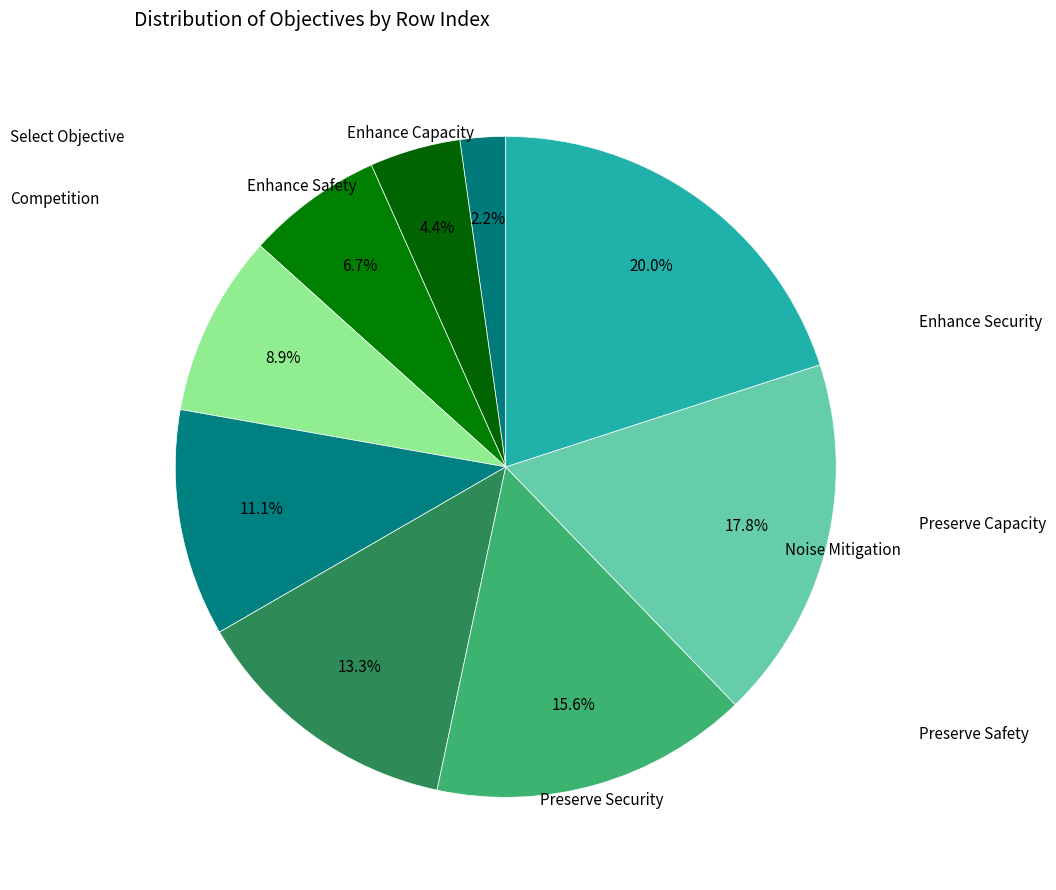

Count the number of slices in the pie.

9